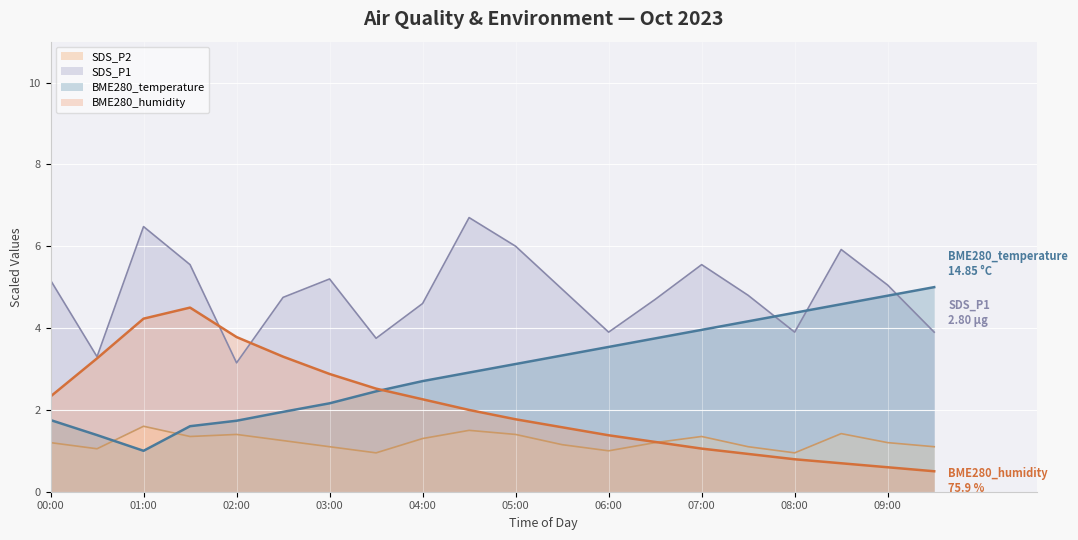

Is the value of SDS_P2 at 03:00 greater than the value of BME280_temperature at 00:00?

No